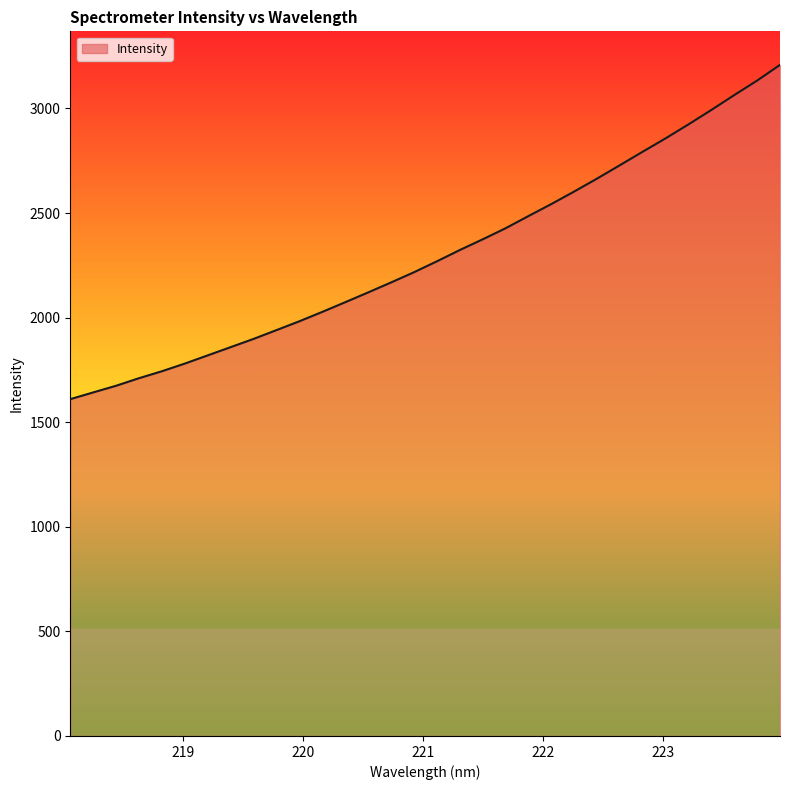

What is the maximum value shown in the chart?

3208.2